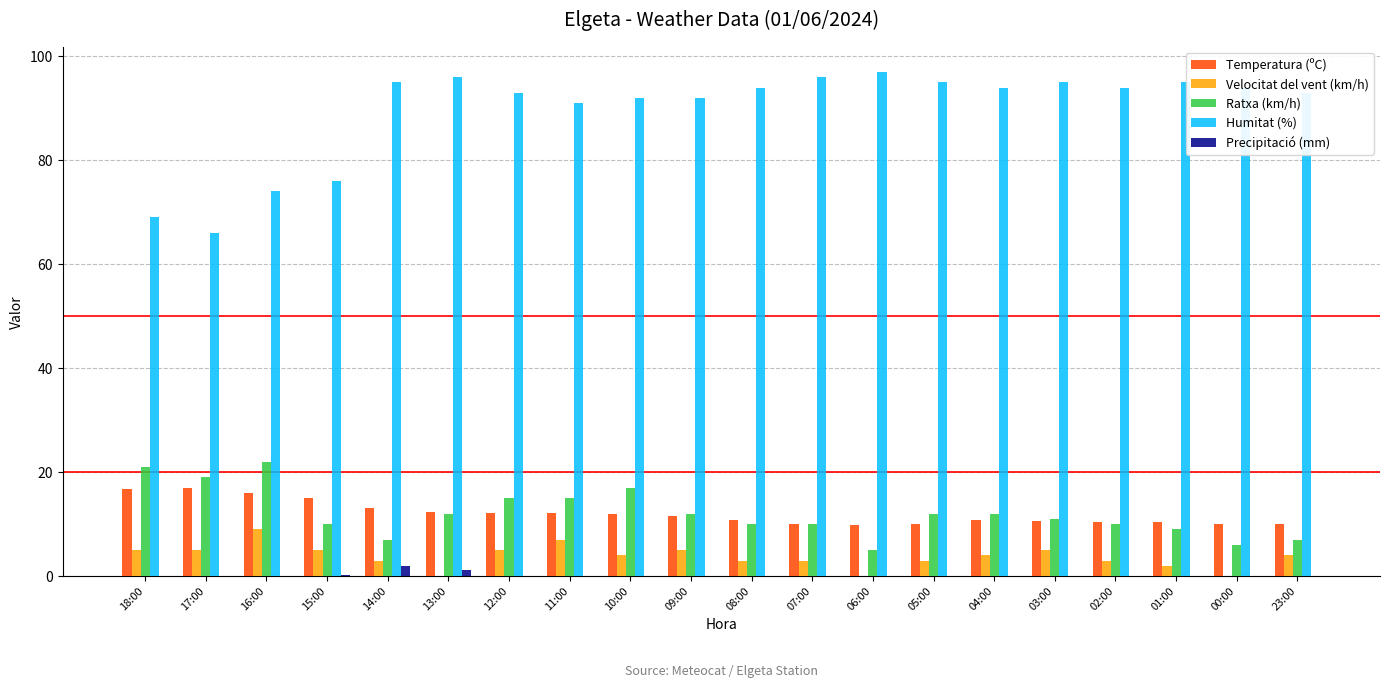

What is the sum of all Precipitació (mm) values?

3.4